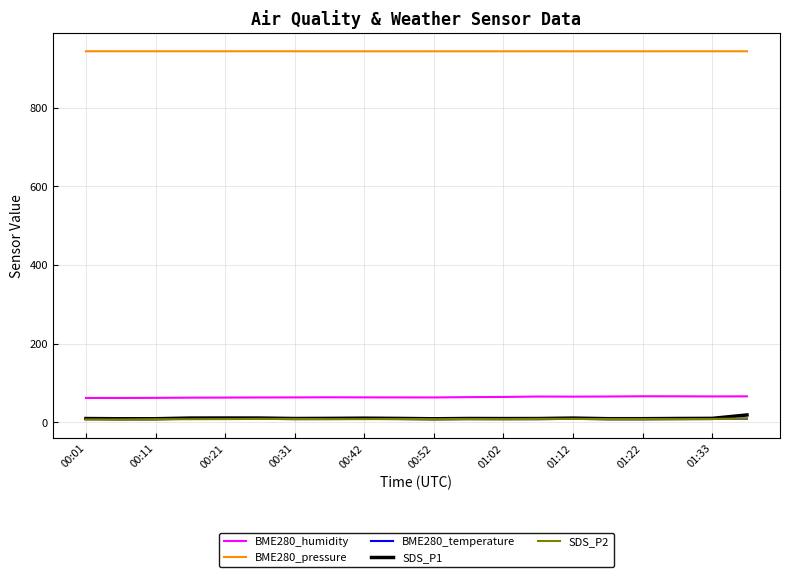

True or false: SDS_P2 and BME280_humidity intersect in this chart.

False